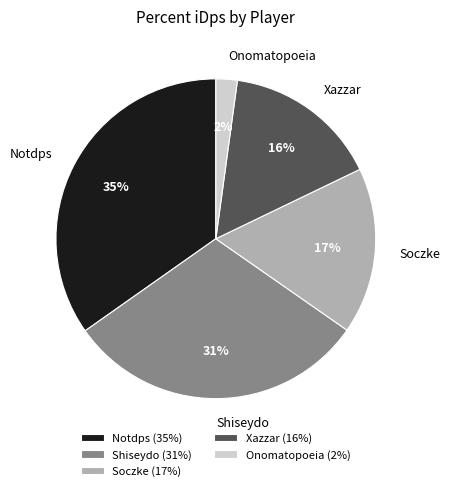

Rank the categories by value from highest to lowest.

Notdps, Shiseydo, Soczke, Xazzar, Onomatopoeia